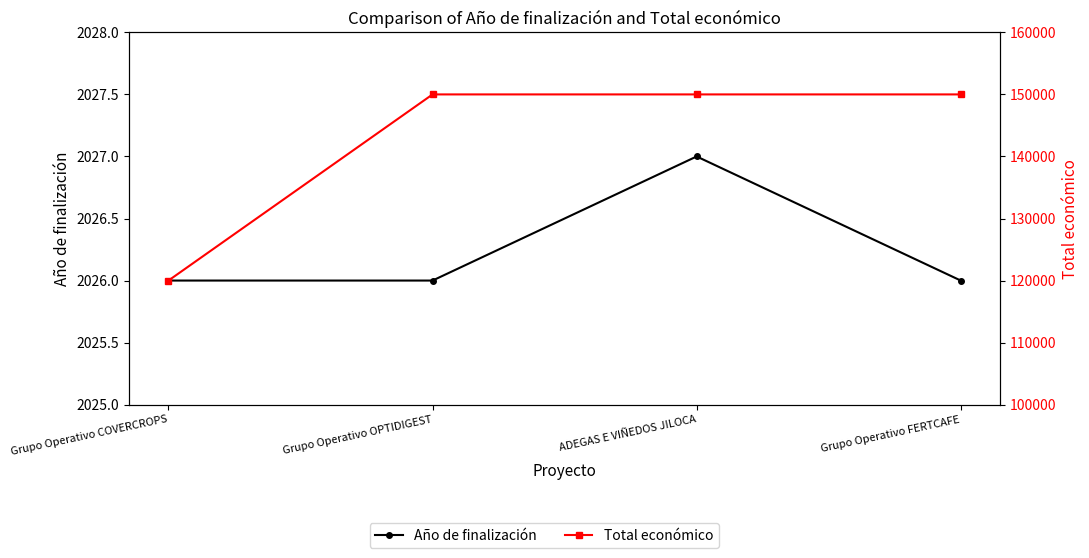

Which series has the largest total across all categories?

Total económico